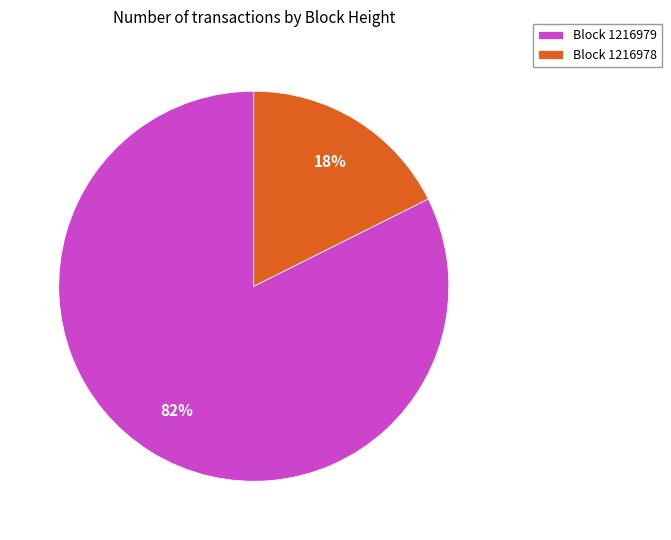

What is the largest slice in the pie chart?

Block 1216979